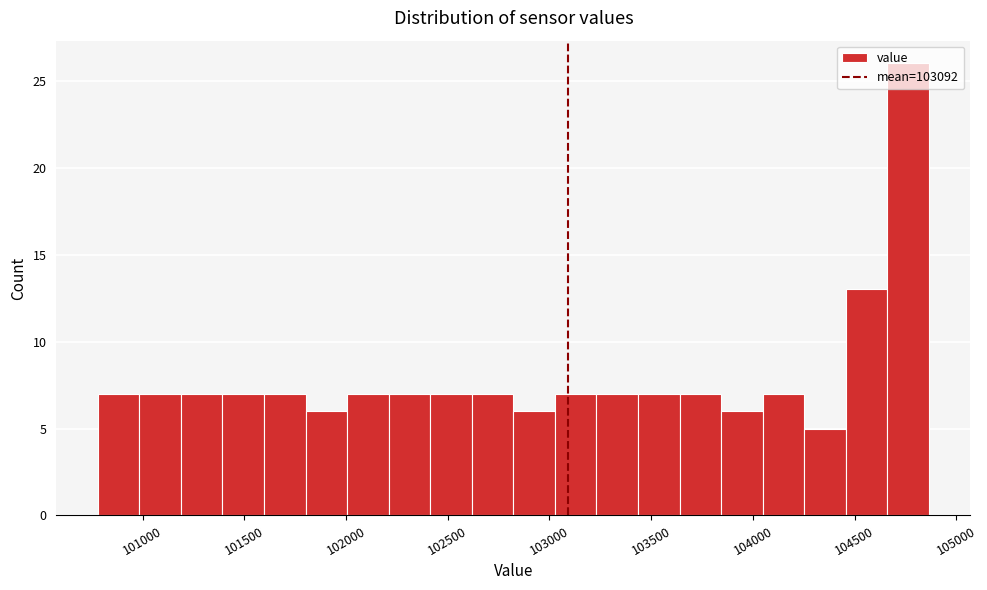

What is the height of the bar covering 104450 to 104650 on the x-axis? Neither the bar edges nor the heights are printed on the chart, so give them approximately, as read against the axes.

13